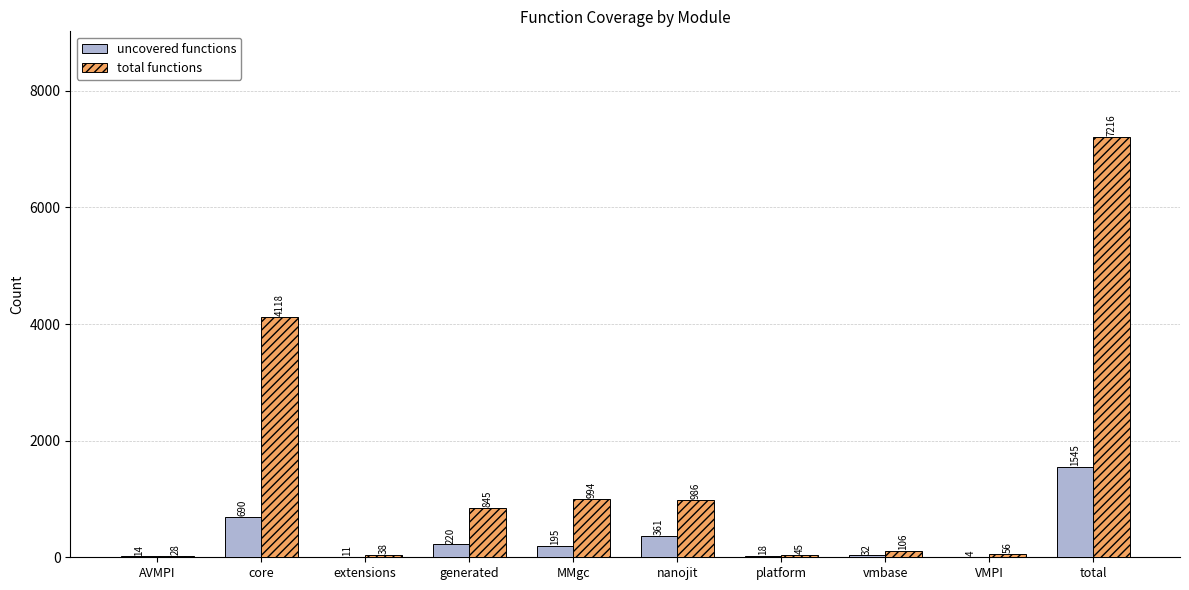

Reading left to right, list all the values displayed in this chart.

uncovered functions: AVMPI=14	core=690	extensions=11	generated=220	MMgc=195	nanojit=361	platform=18	vmbase=32	VMPI=4	total=1545
total functions: AVMPI=28	core=4118	extensions=38	generated=845	MMgc=994	nanojit=986	platform=45	vmbase=106	VMPI=56	total=7216